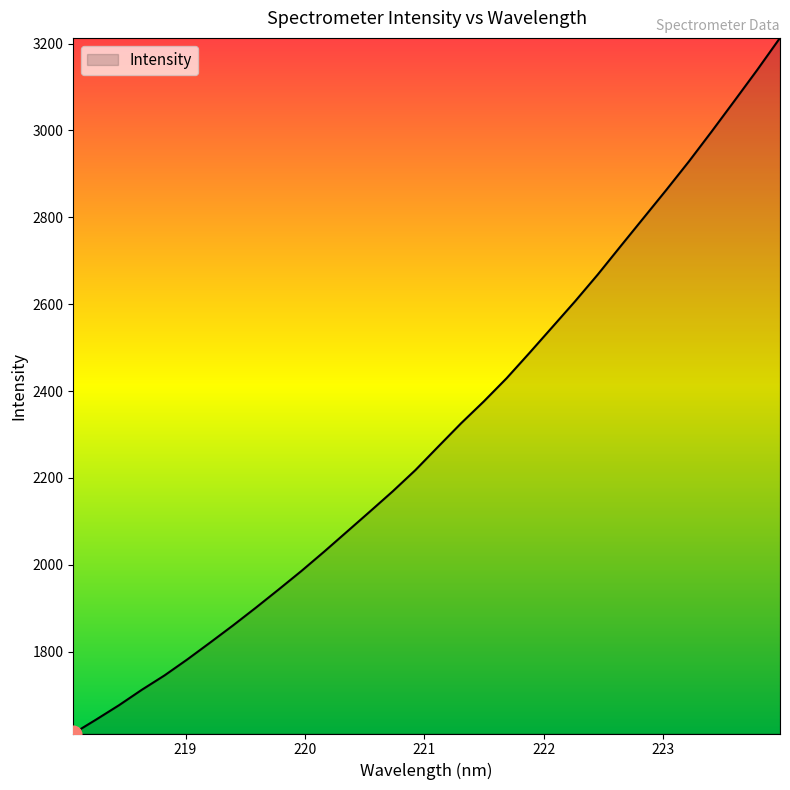

What is the difference between the maximum and minimum values?

1601.4